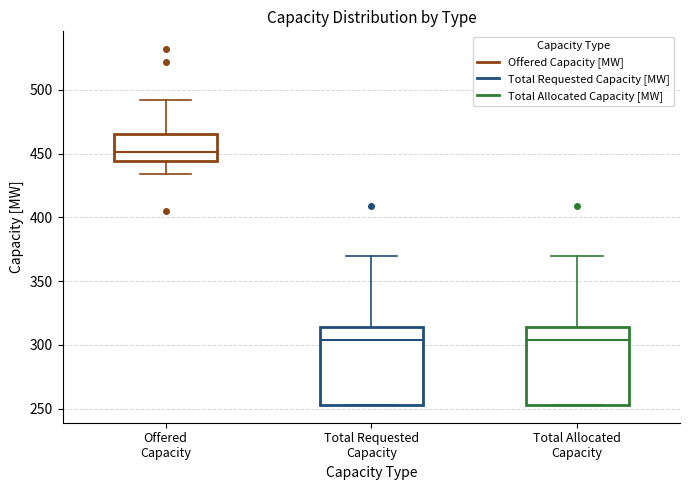

Where does the upper whisker of the box for Total Requested Capacity end on the y-axis? The values are not printed on the chart, so give them approximately, as read against the axis.

370